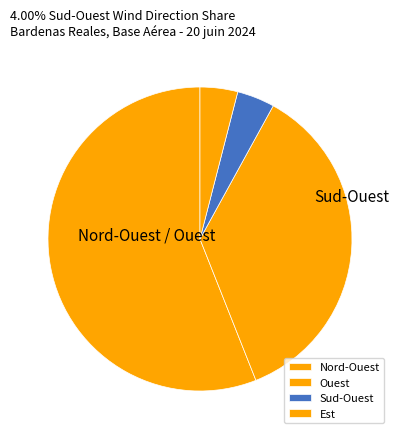

Between Ouest and Nord-Ouest, which is larger?

Nord-Ouest